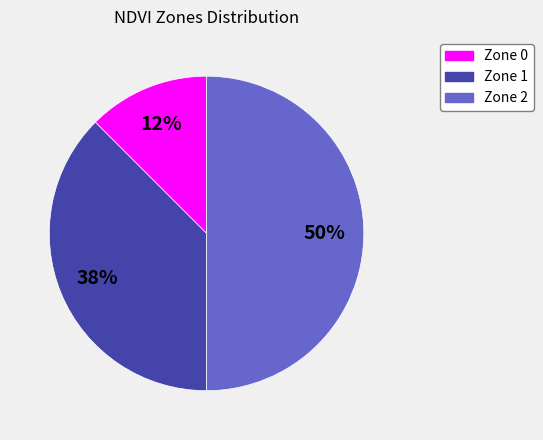

Which category has the biggest portion of the pie?

Zone 2